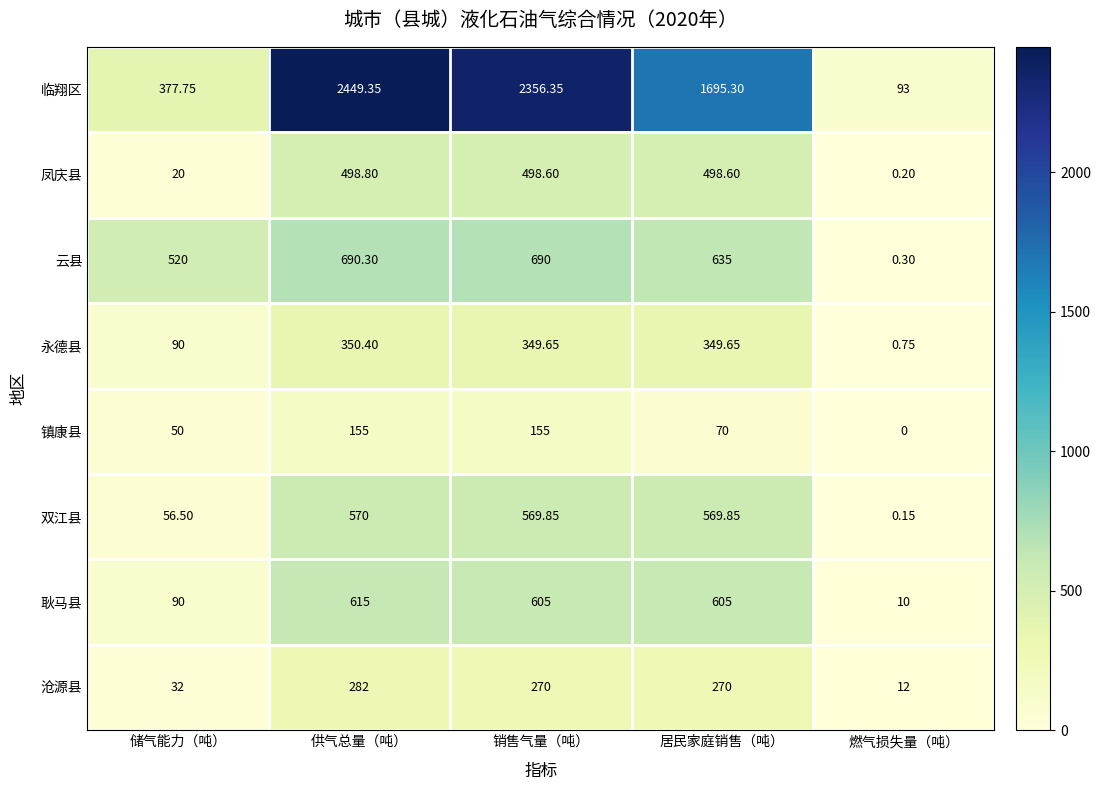

At which category does the chart reach its peak across all series?

供气总量（吨）